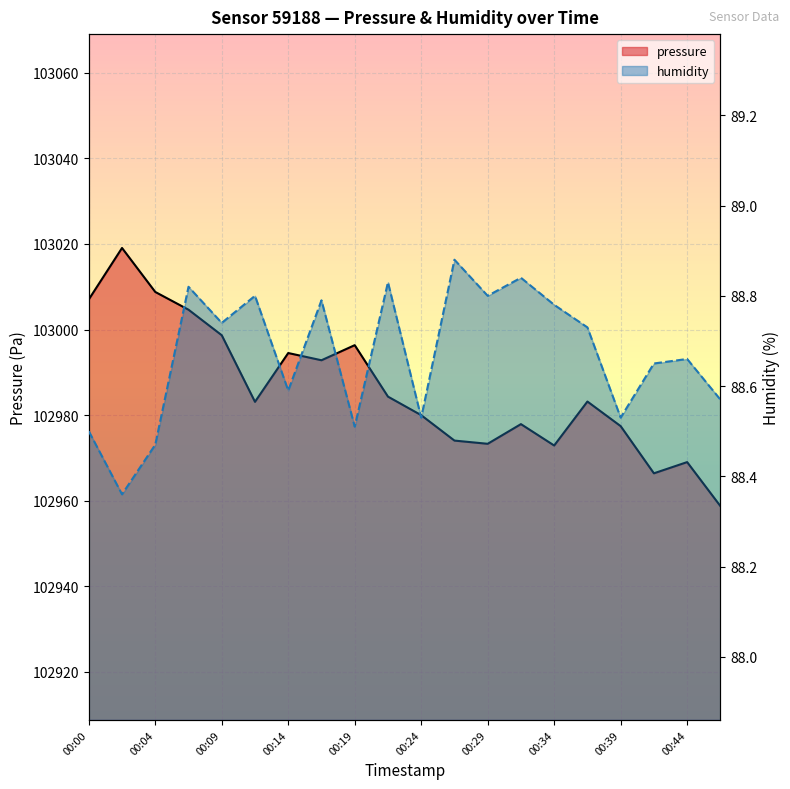

What are all the series names shown in the legend?

pressure, humidity